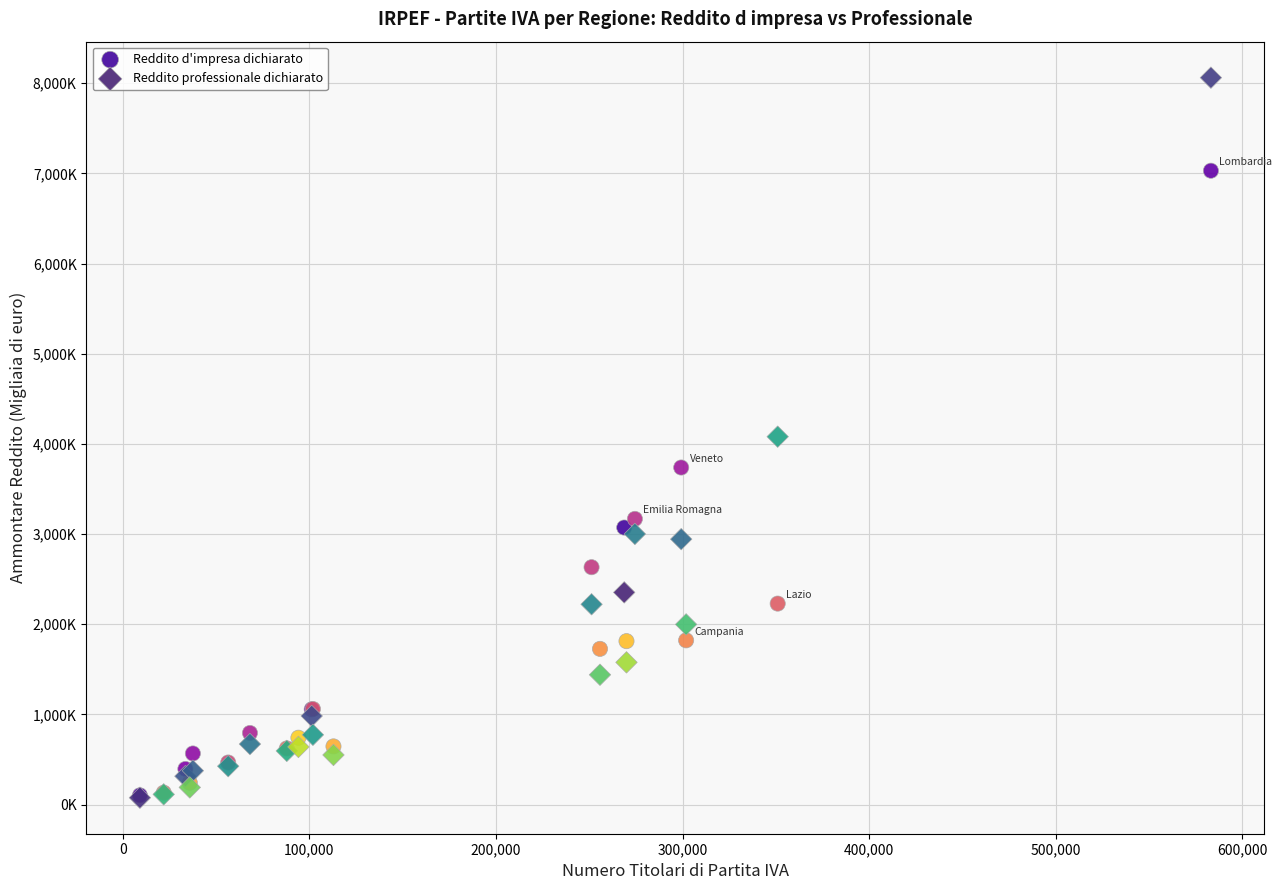

Which series has the widest spread of Y values?

Reddito professionale dichiarato